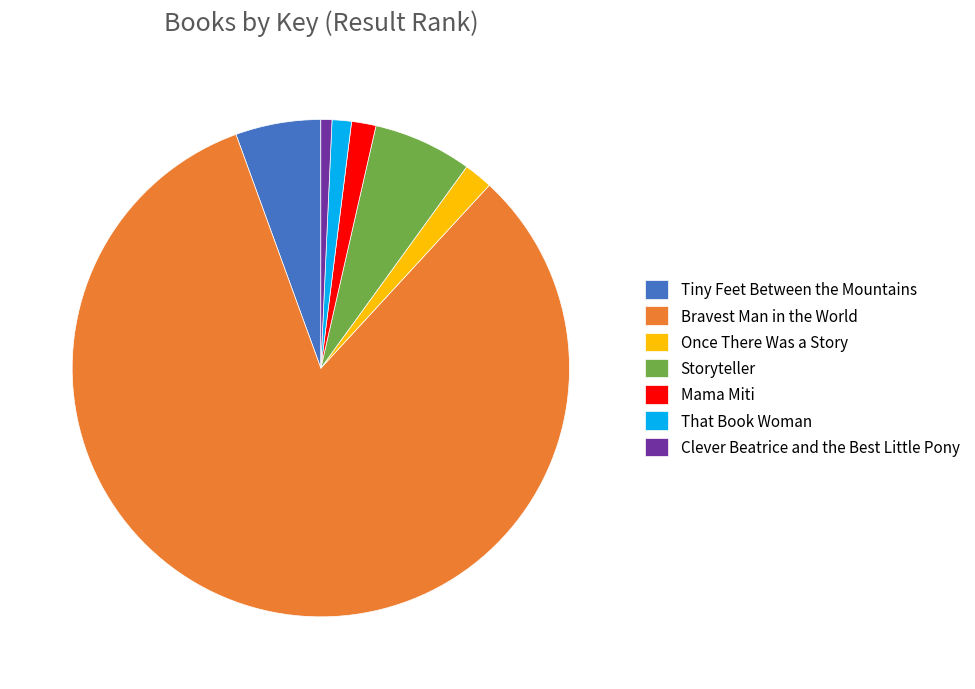

Do Bravest Man in the World and Once There Was a Story together represent more than half of the pie?

Yes